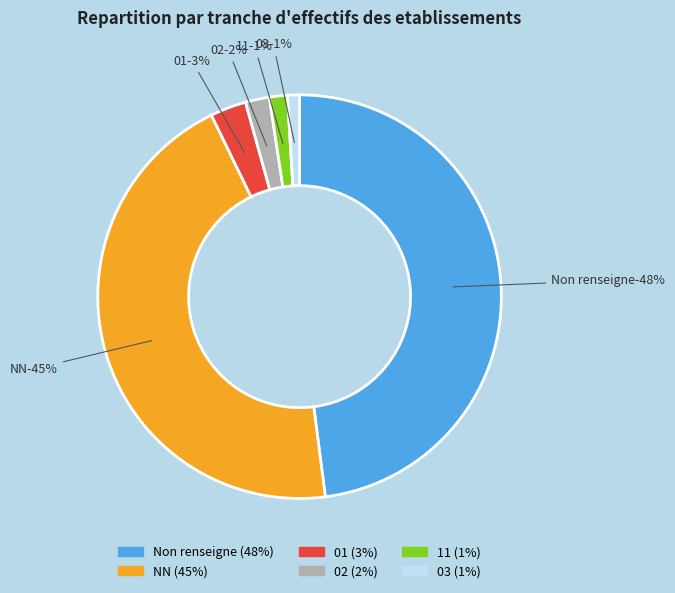

To the nearest percent, what percentage of the pie is NN?

45%